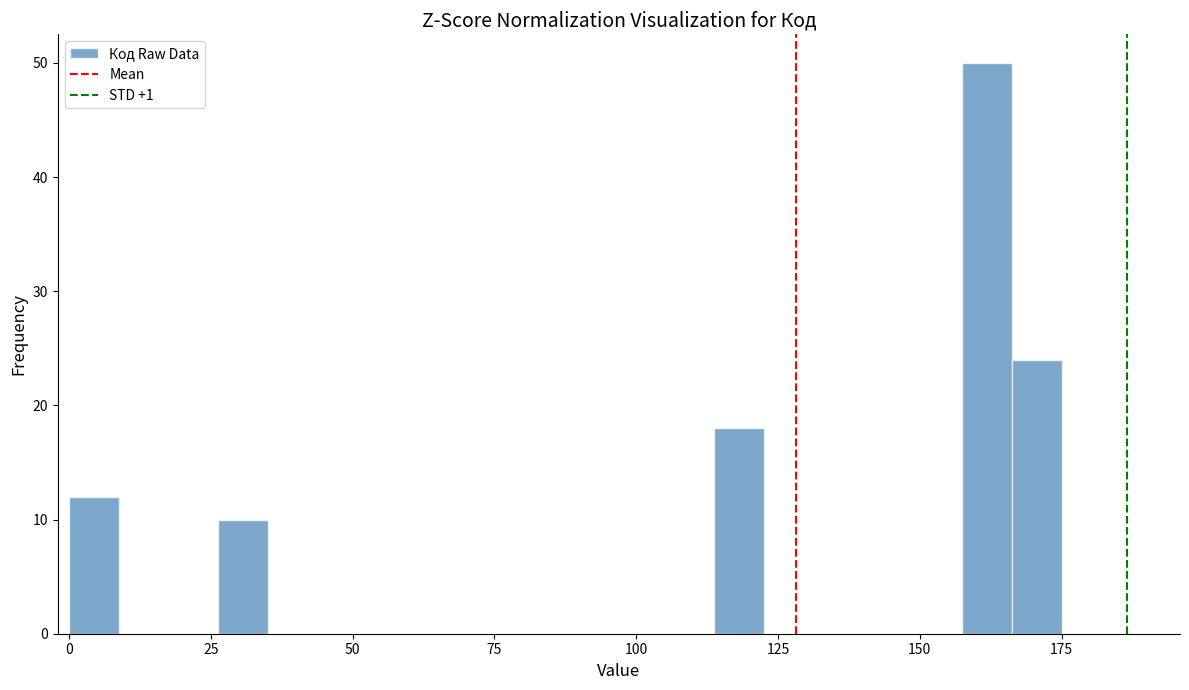

Read against the x-axis, roughly where is the centre of the tallest bar?

160